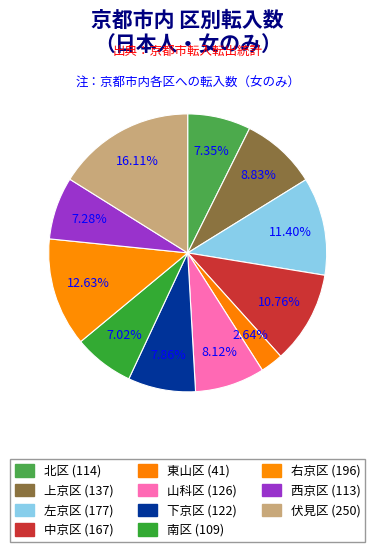

To the nearest percent, what portion does 山科区 represent?

8%